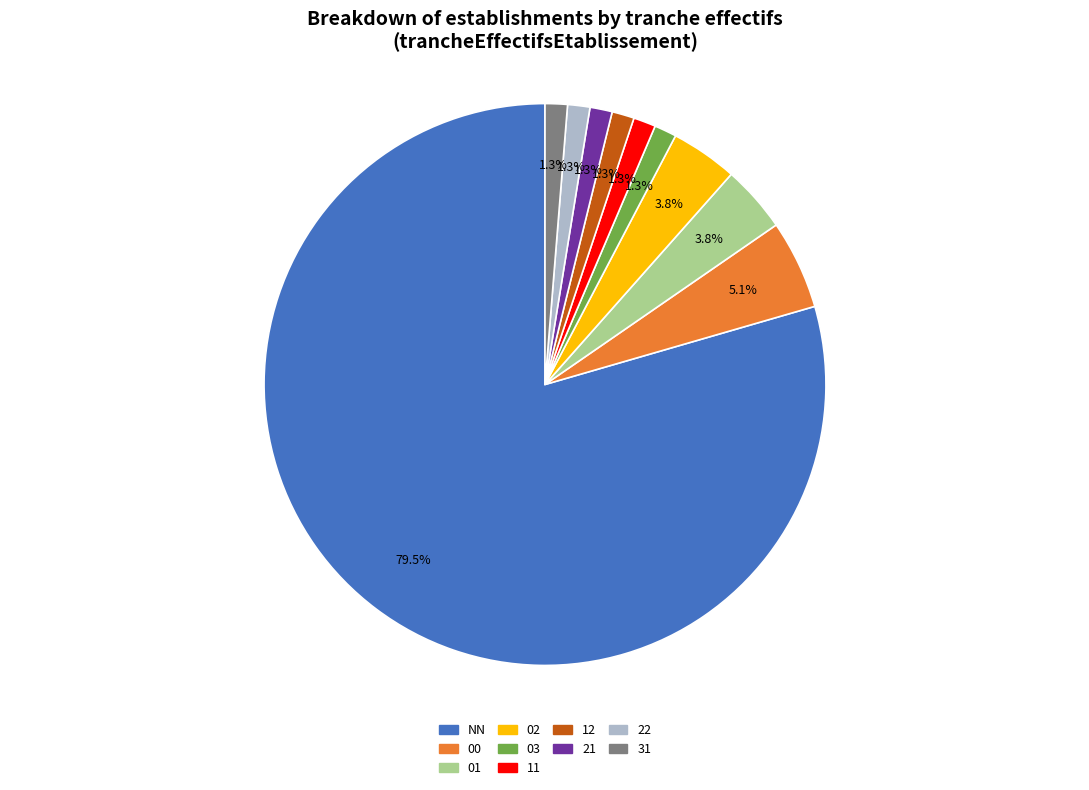

How many segments does this pie chart have?

10